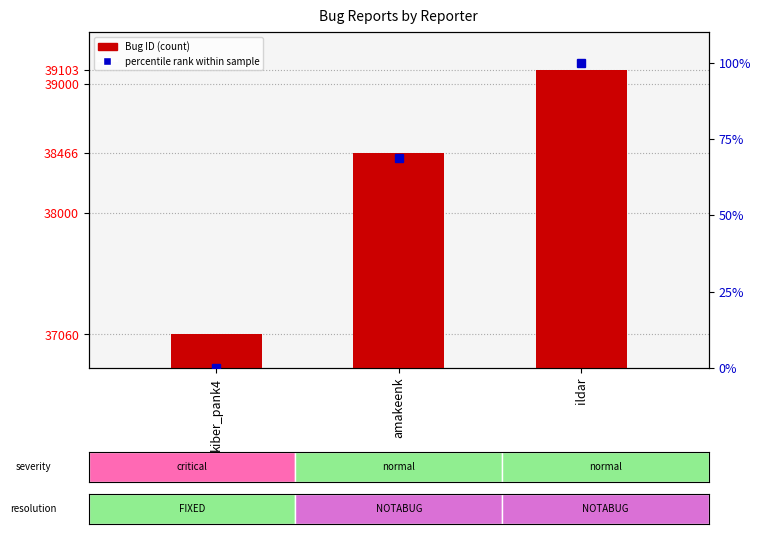

What is the difference between the Bug ID values at amakeenk and ildar?

637.0